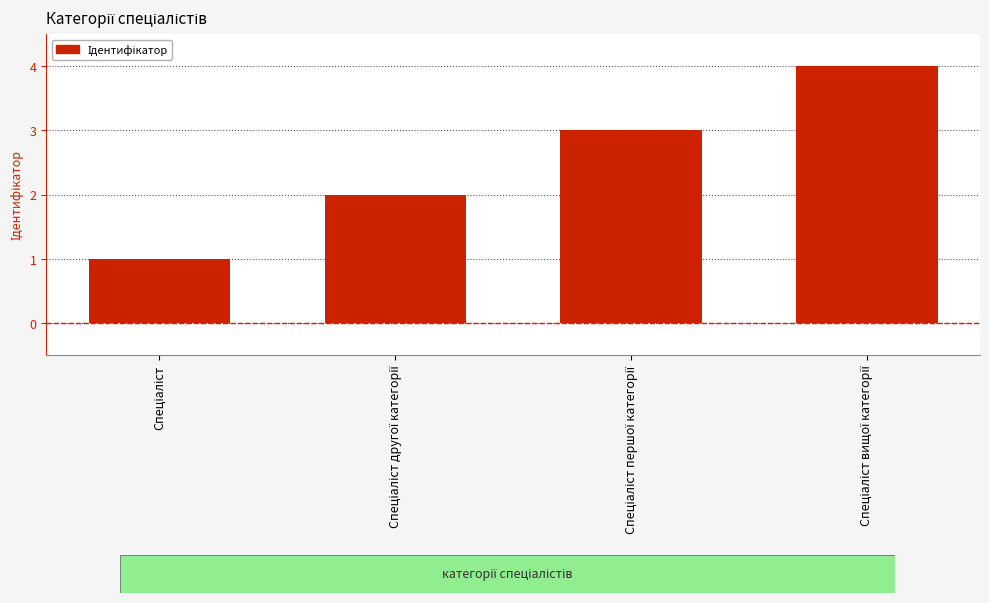

What is the difference between the maximum and minimum values?

3